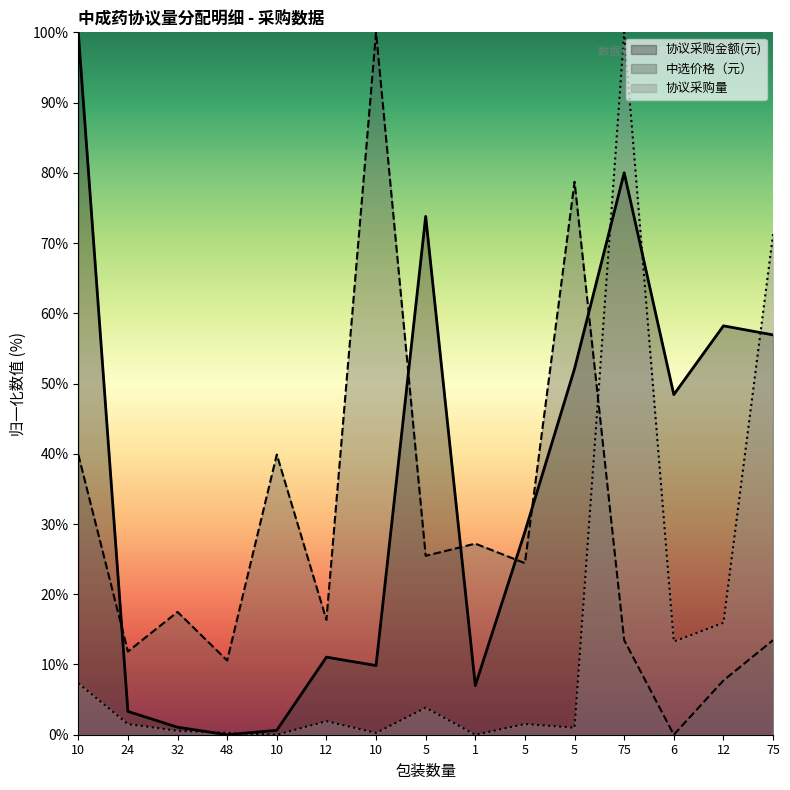

What is the difference between the maximum and minimum values in the 协议采购量 series?

100.0